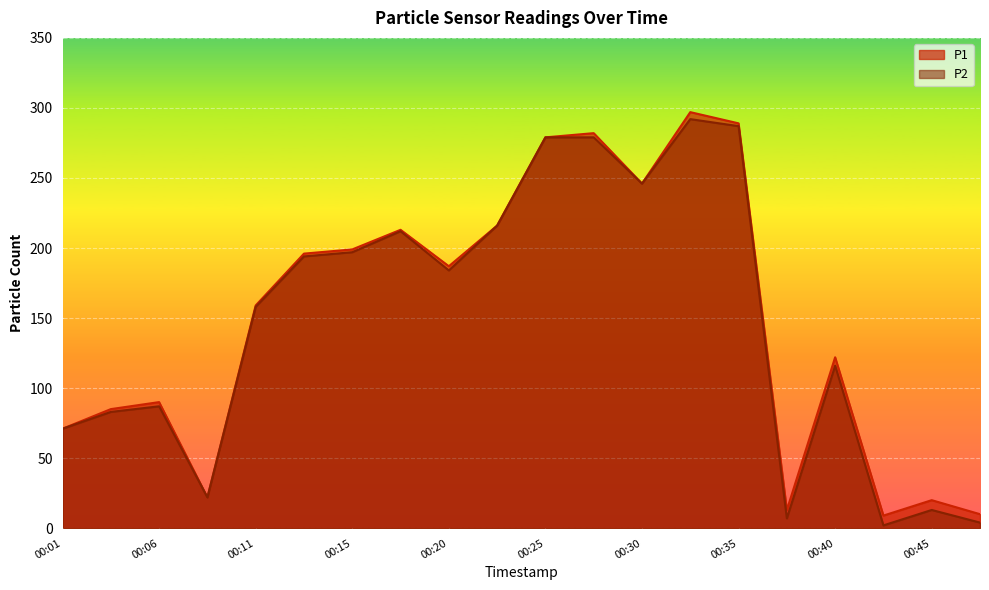

True or false: P1 and P2 cross at least once.

False